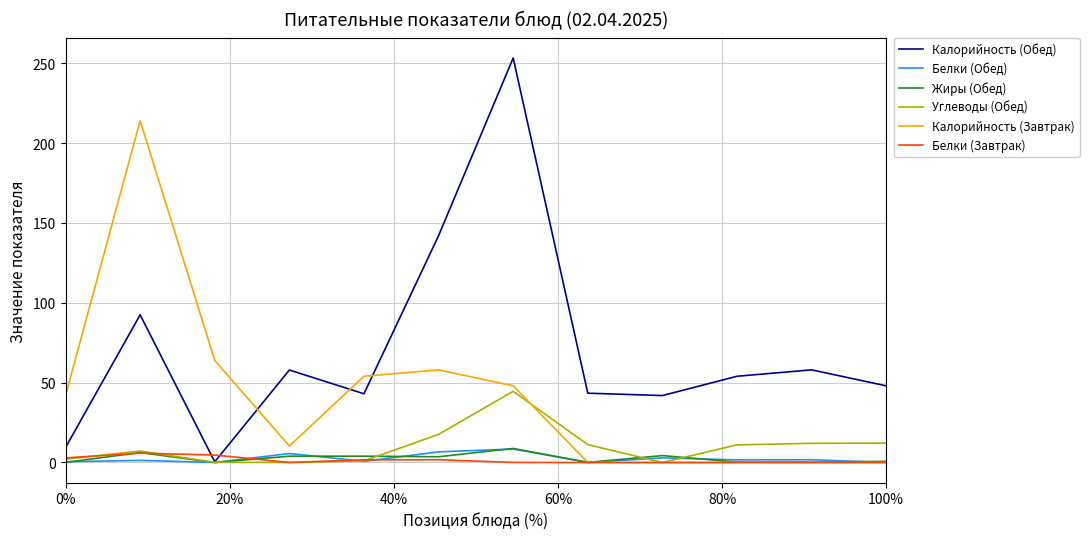

What is the difference between the maximum and minimum values in the Углеводы (Обед) series?

44.6